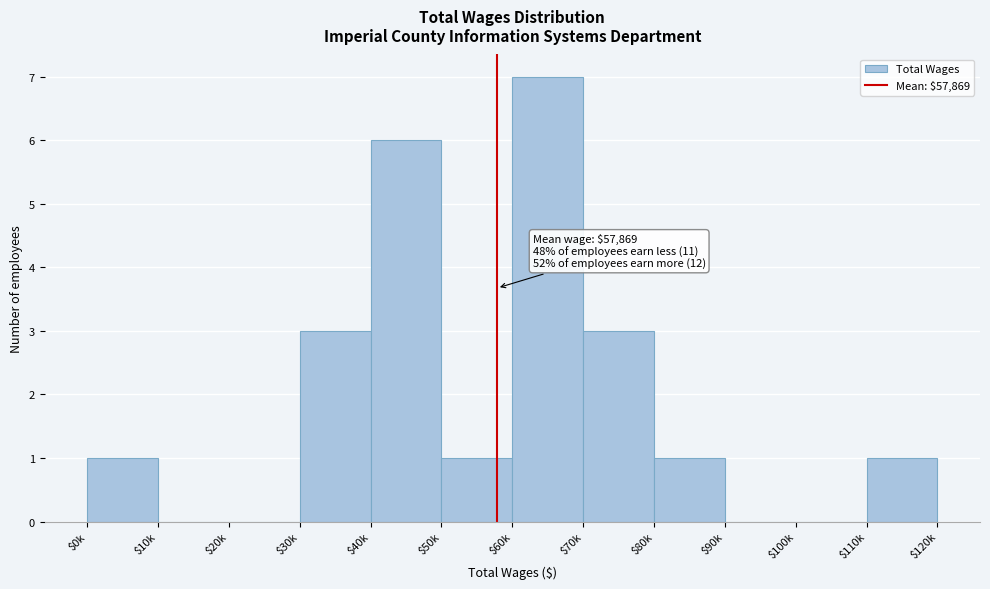

True or false: the data shows 1 at $0k.

True